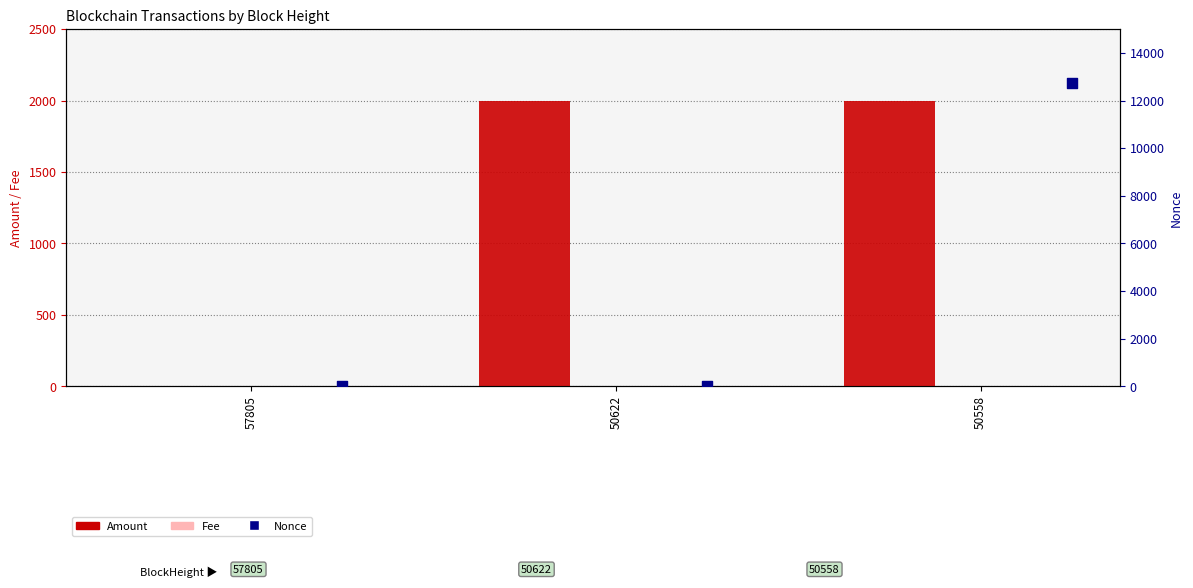

What are all the series names shown in the legend?

Amount, Fee, Nonce